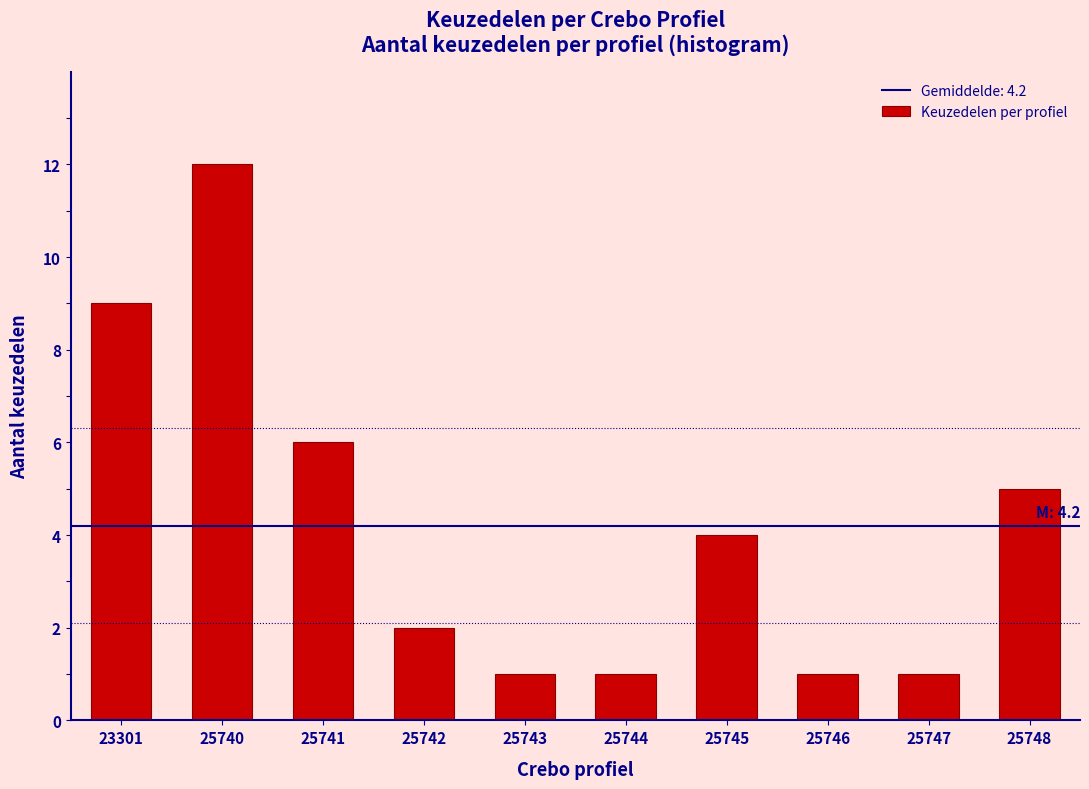

Reading left to right, what are all the values shown in this chart?

9	12	6	2	1	1	4	1	1	5